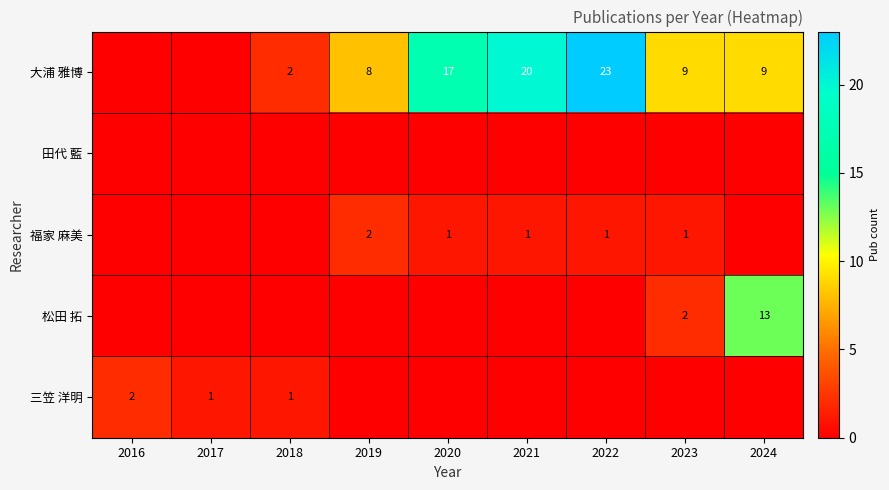

The 福家 麻美 series shows 2 at 2021. True or false?

False